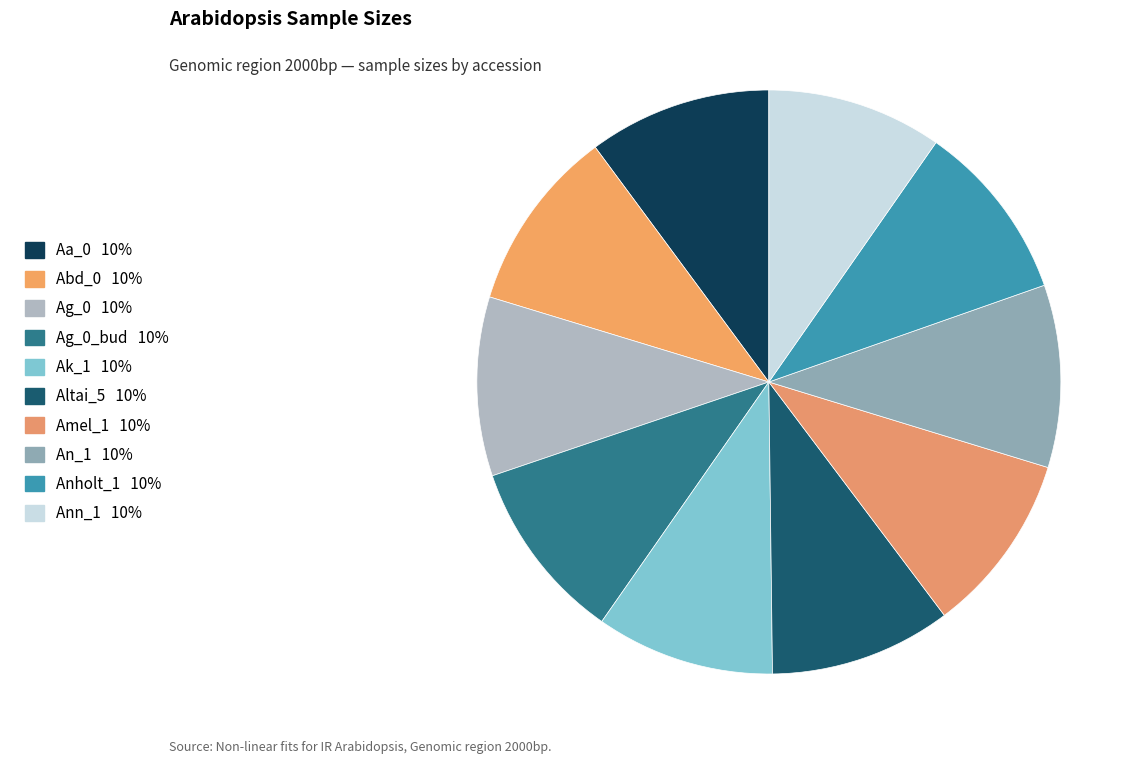

How many segments does this pie chart have?

10